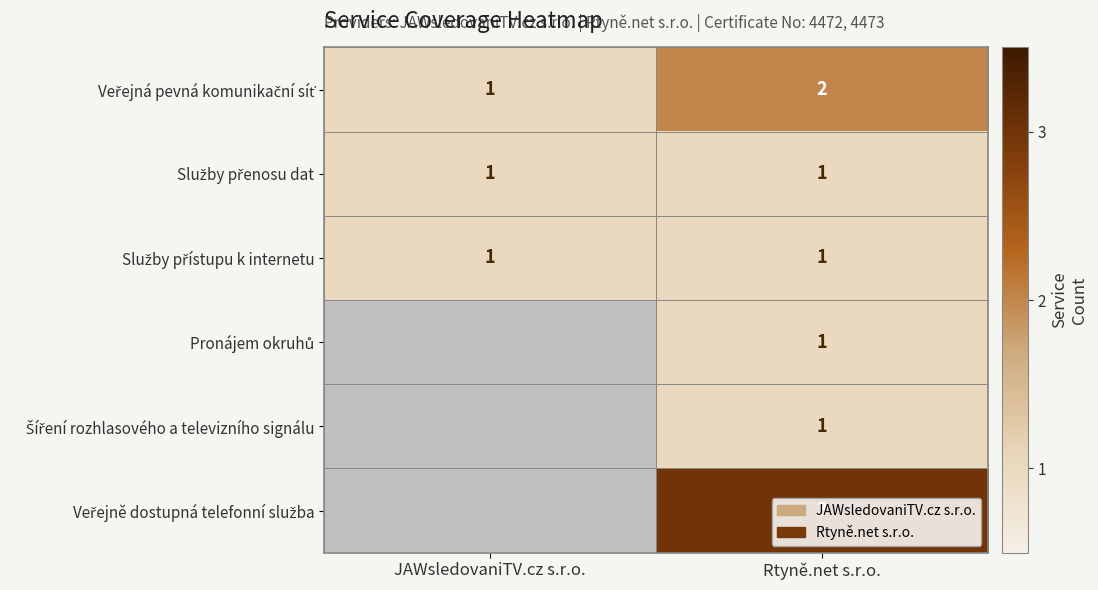

What is the smallest value displayed?

1.0